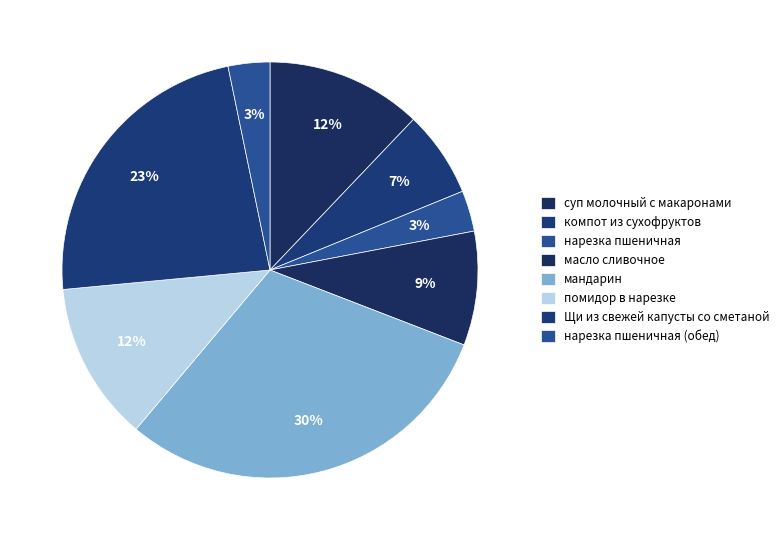

How many segments does this pie chart have?

8